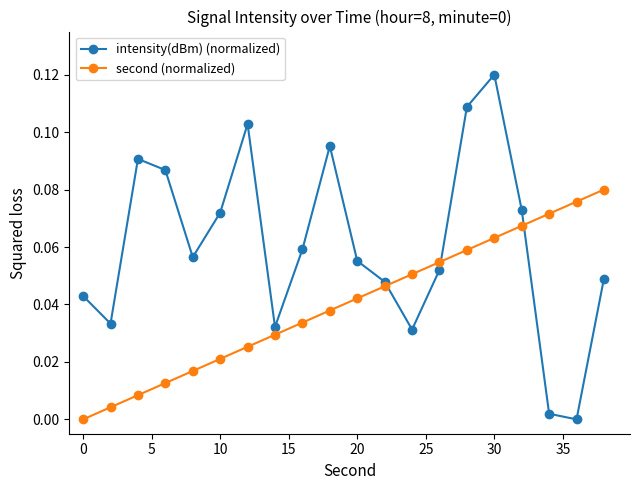

How many values in second (normalized) are above zero?

19